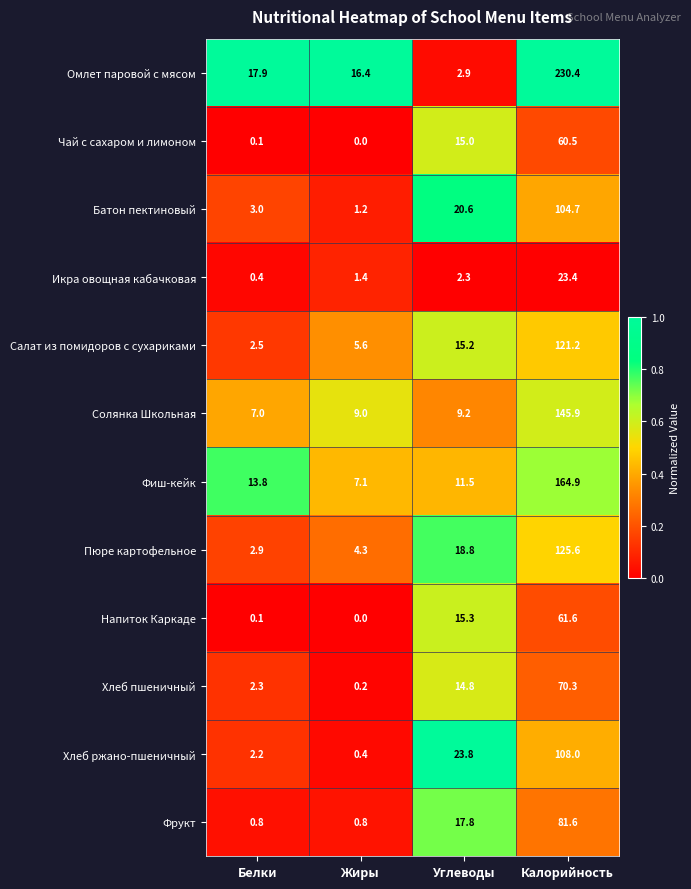

Which series has the largest total across all categories?

Омлет паровой с мясом